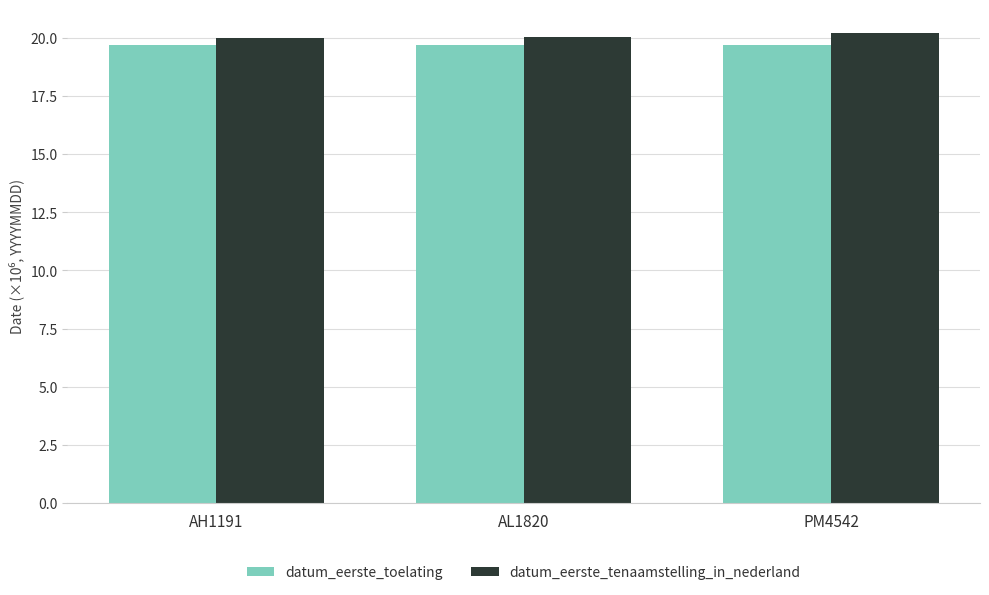

Count the number of categories in the chart.

3